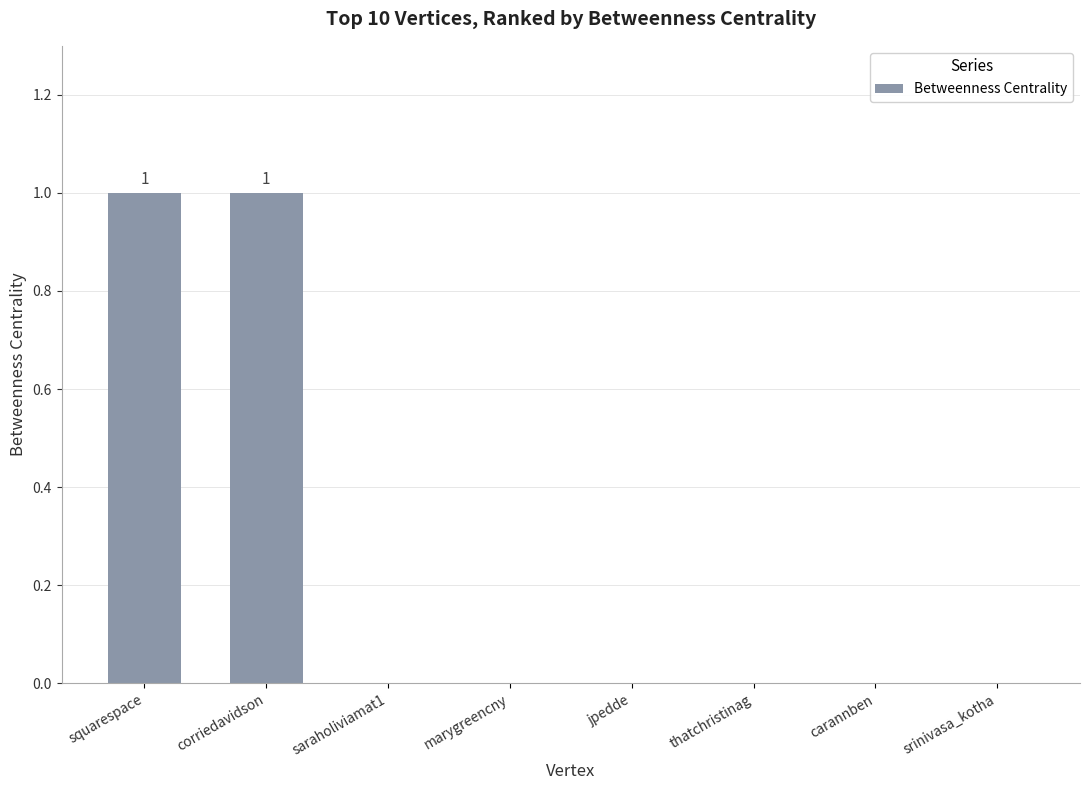

The chart shows a value of 0 at thatchristinag. True or false?

True